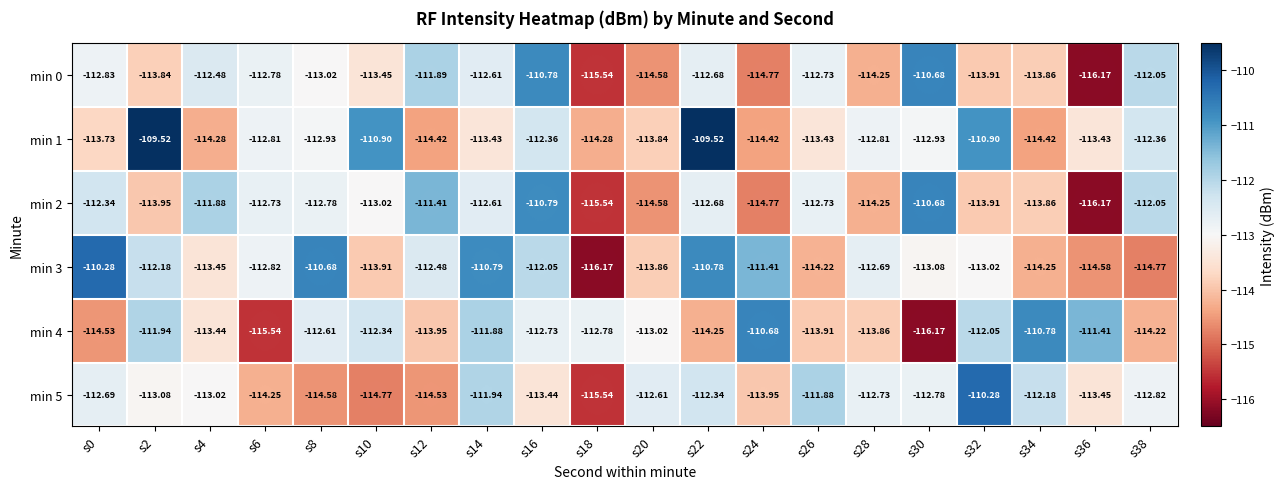

How many data points in min 2 are less than -112?

16